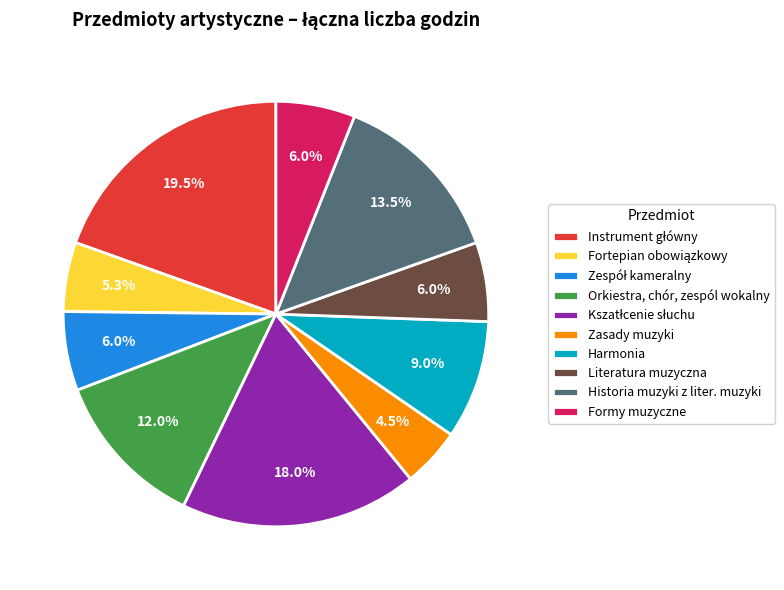

To the nearest percent, what is the average slice percentage?

10%